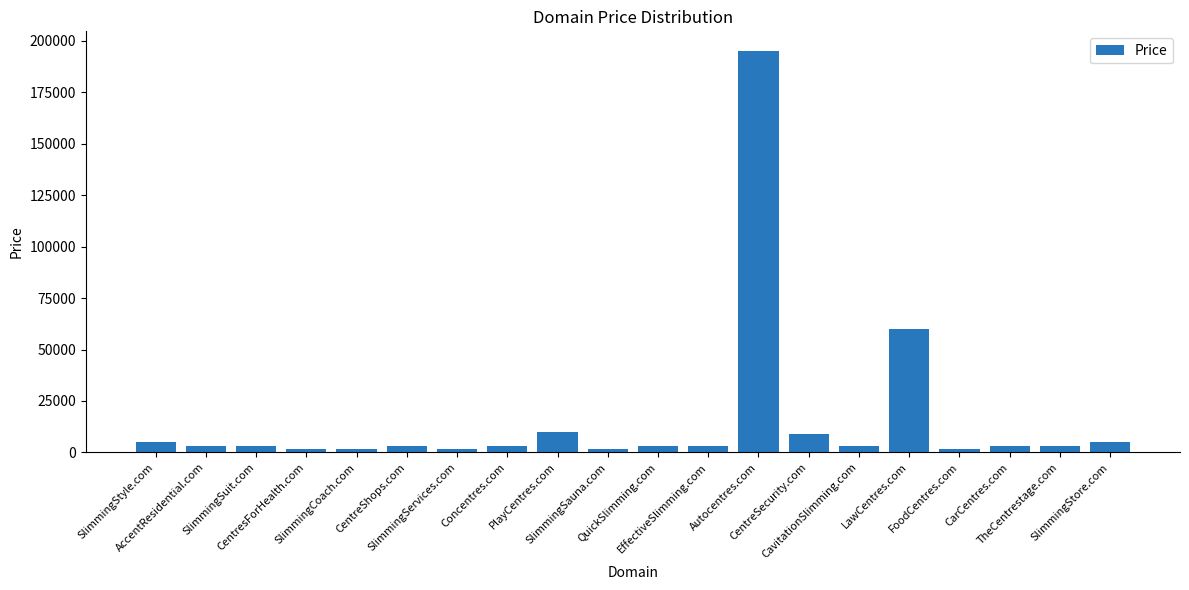

What is the greatest value displayed?

194888